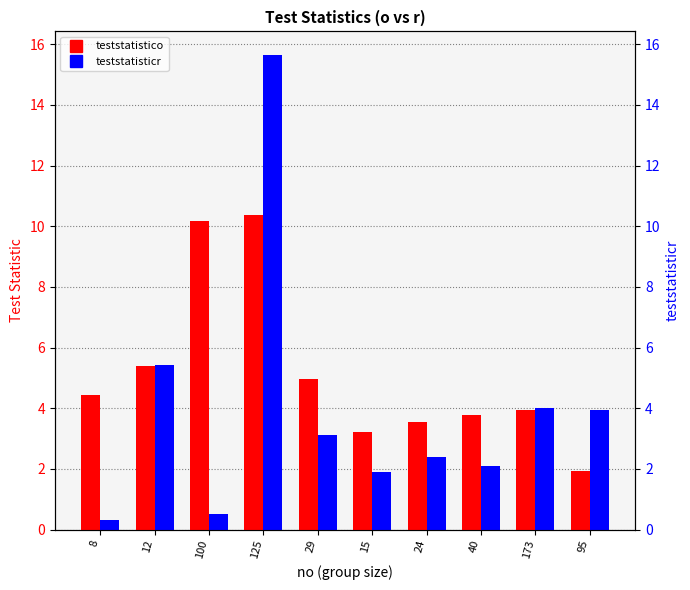

What is the sum of the teststatistico values at 125 and 24?

13.9